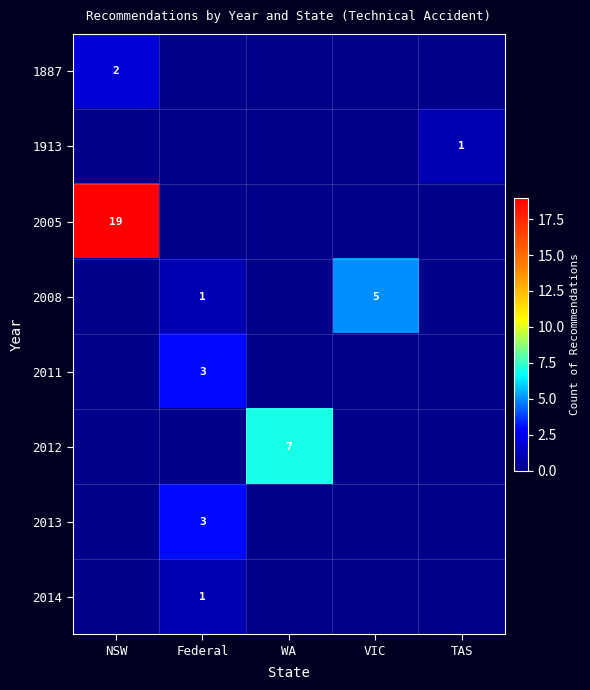

The value of 2014 at Federal is 0. True or false?

False